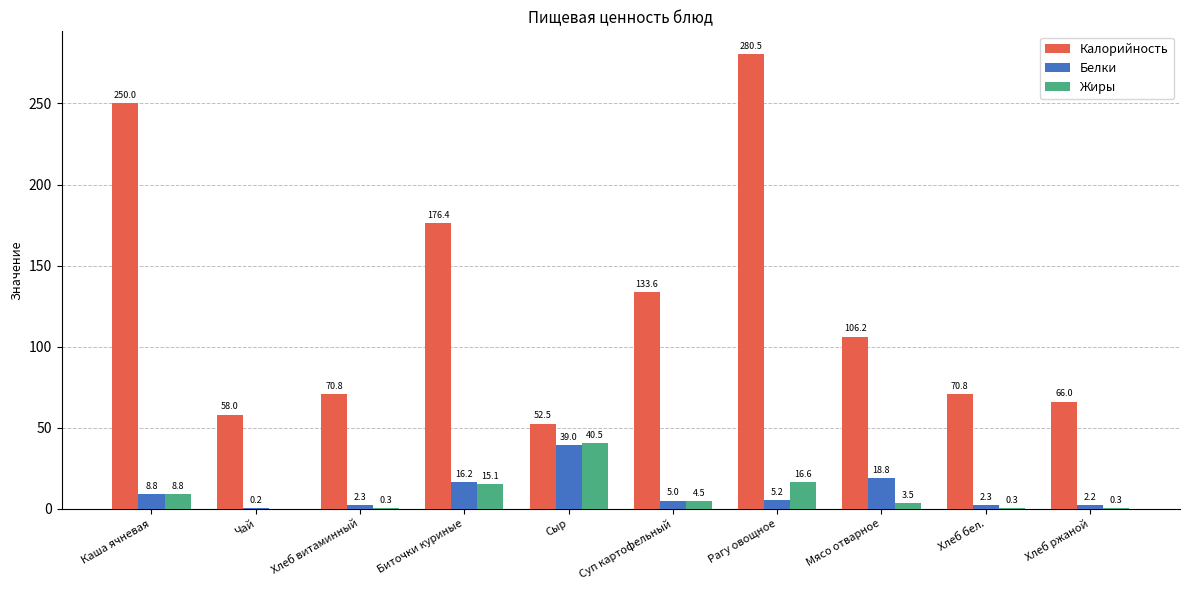

Which category has the highest value across all series?

Рагу овощное